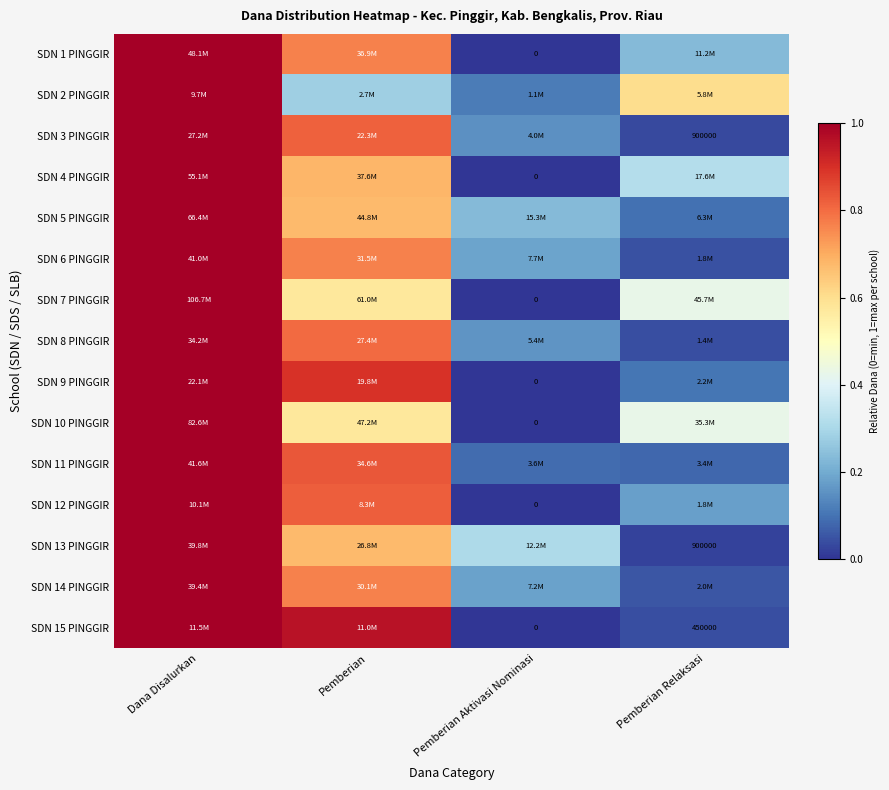

Is the value of SDN 3 PINGGIR at Pemberian Relaksasi greater than the value of SDN 1 PINGGIR at Pemberian Aktivasi Nominasi?

Yes